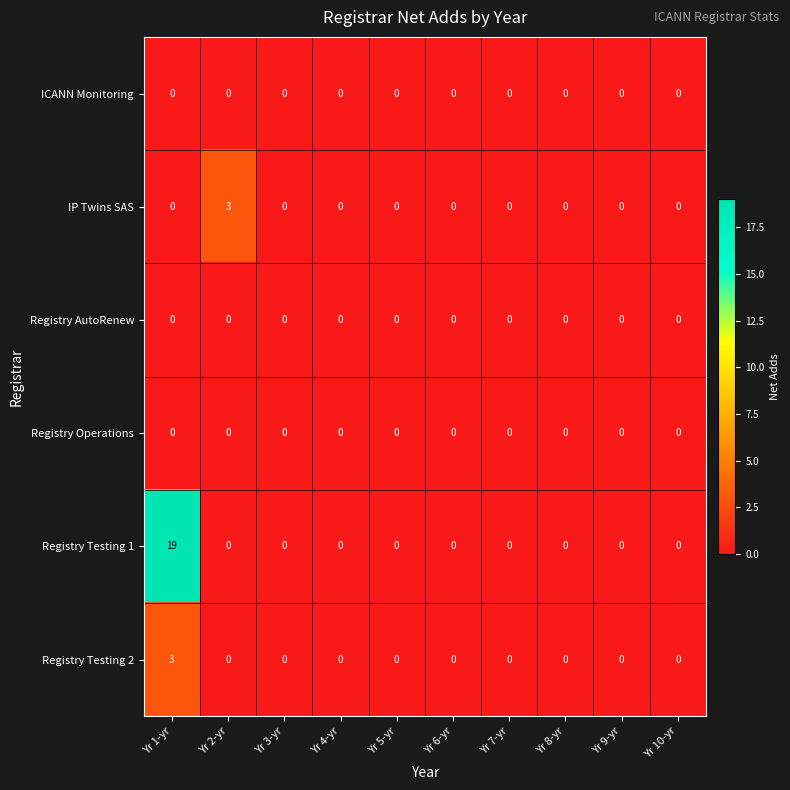

The Registry AutoRenew series shows 0 at Yr 8-yr. True or false?

True